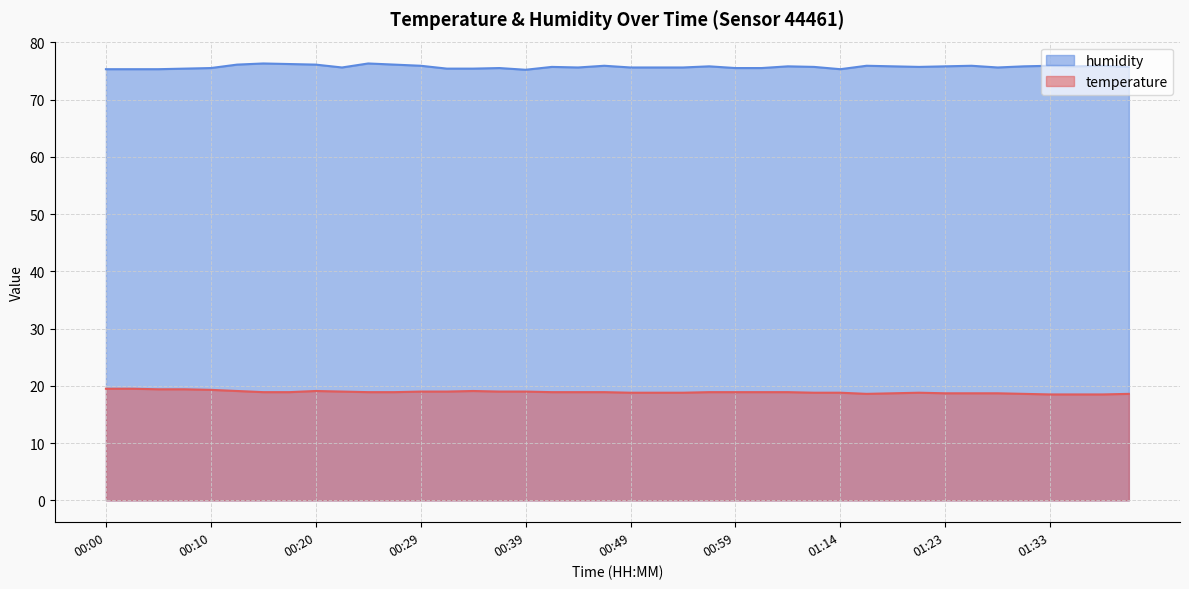

At 00:34, list the series in order from largest to smallest.

humidity, temperature